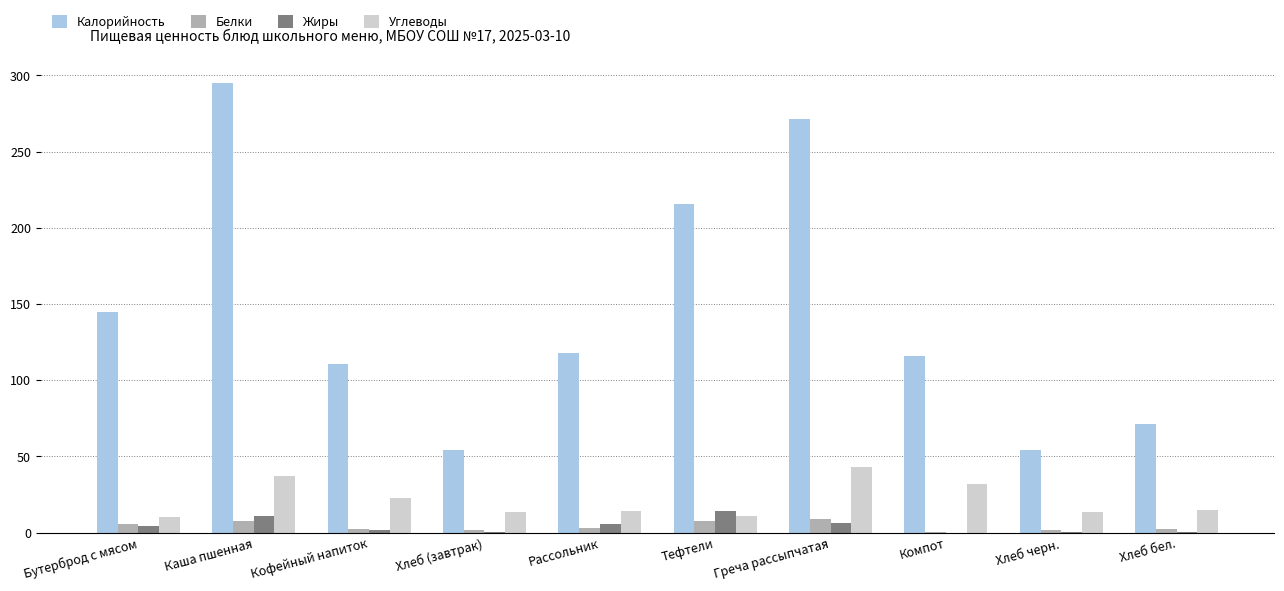

How many categories are shown in the chart?

10